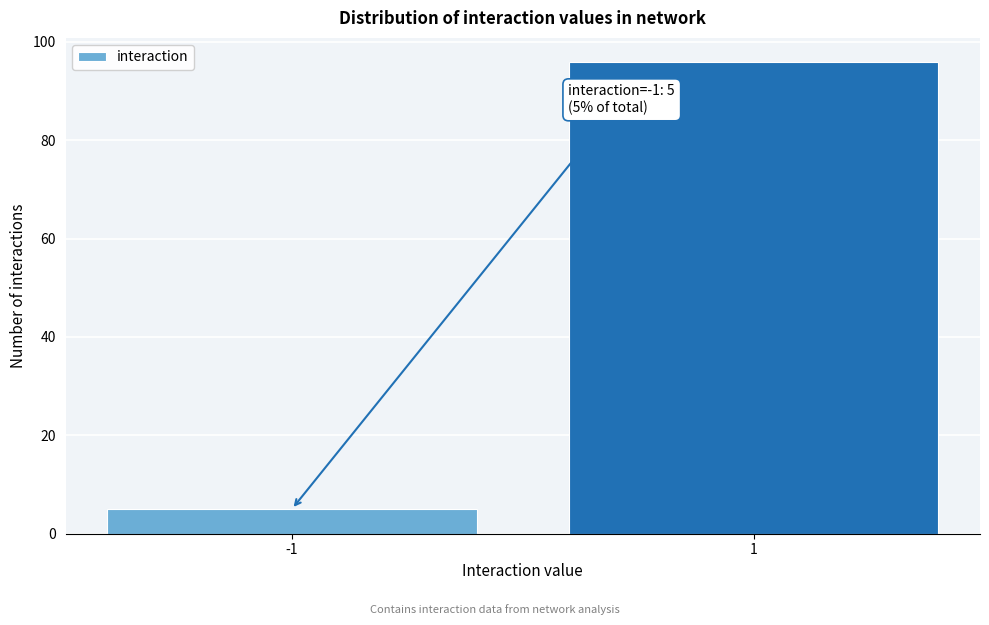

Reading right to left, extract all data points from this chart.

96	5